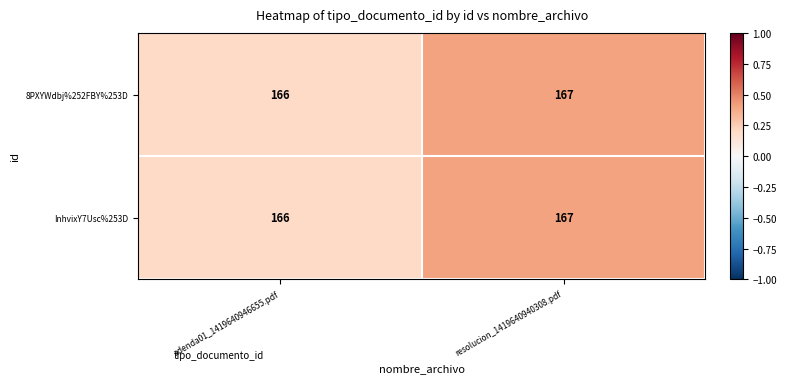

Reading left to right, extract all data points from this chart.

8PXYWdbj%252FBY%253D: 166	167
InhvixY7Usc%253D: 166	167